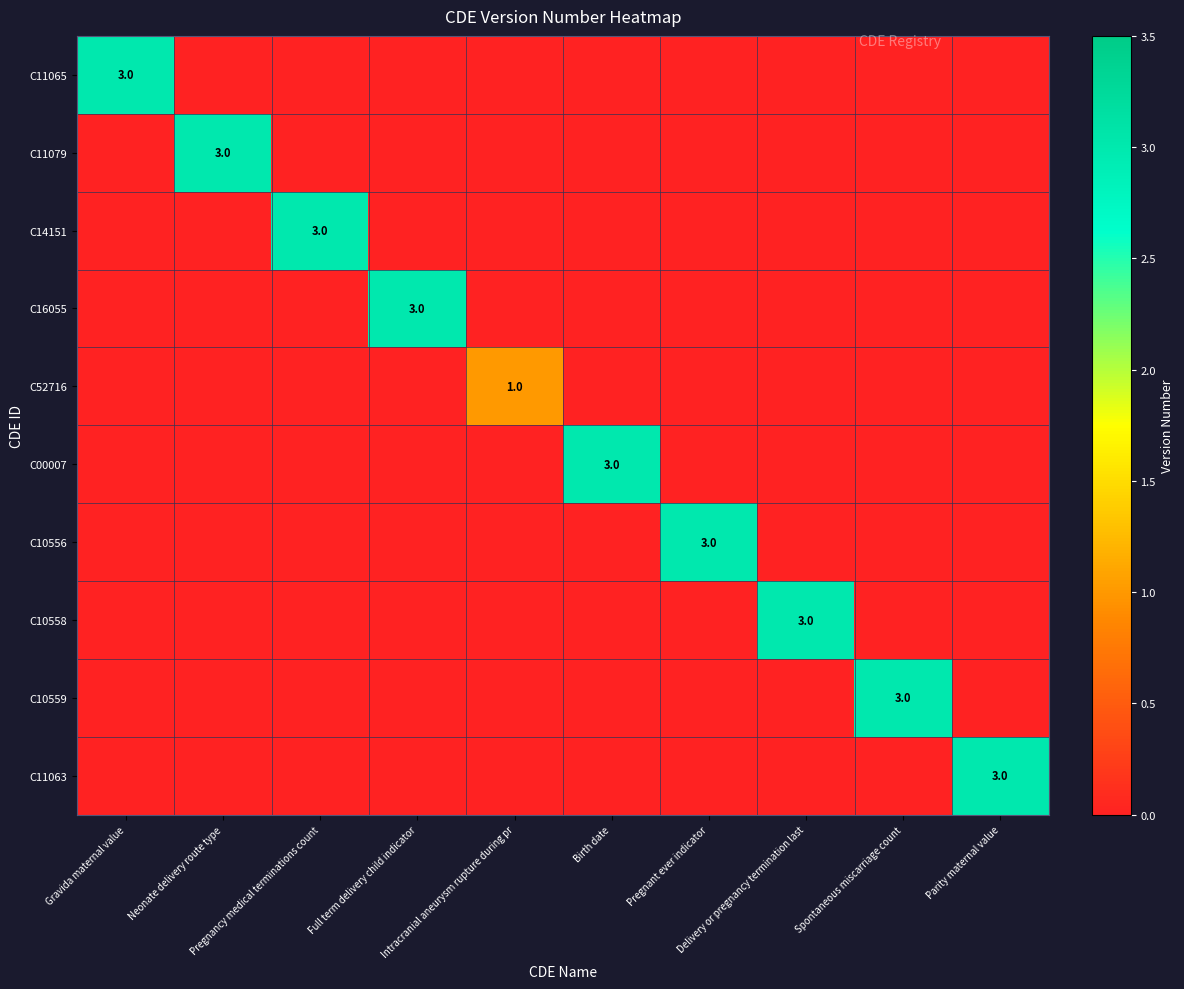

What is the maximum value for C16055?

3